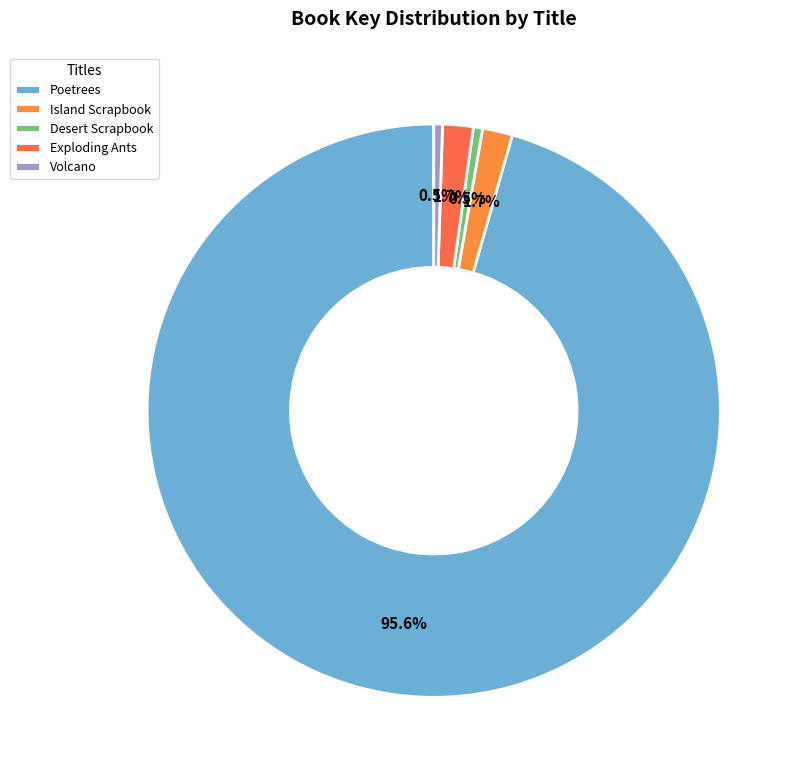

To the nearest percent, what is the combined percentage of Desert Scrapbook and Island Scrapbook?

2%